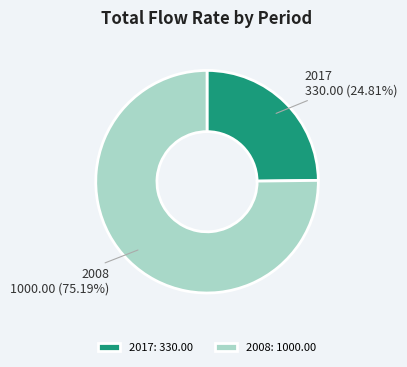

Between 2008 and 2017, which is larger?

2008